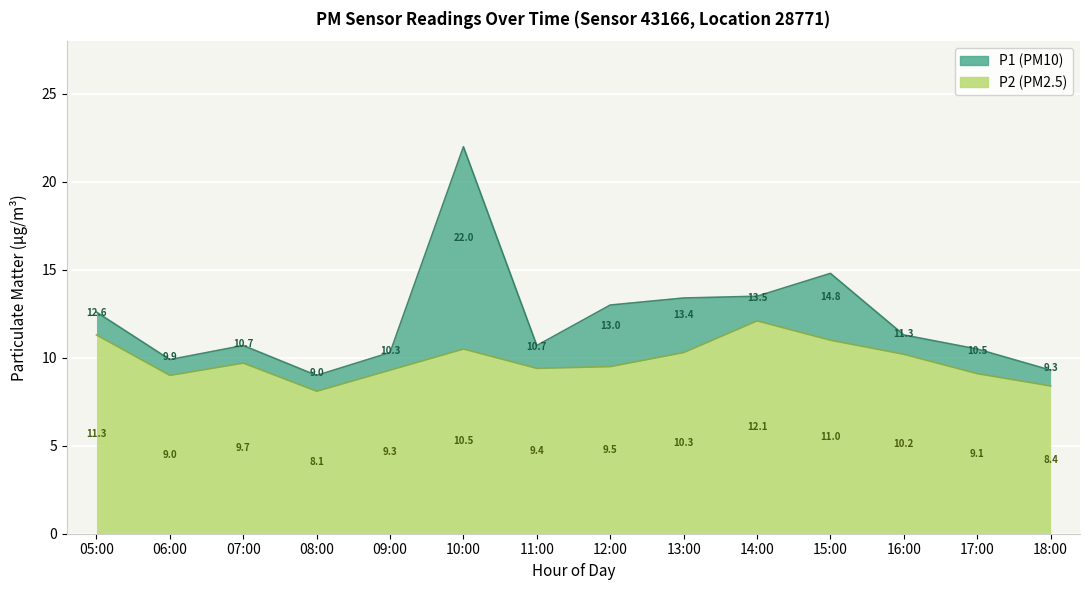

True or false: P1 and P2 cross at least once.

False